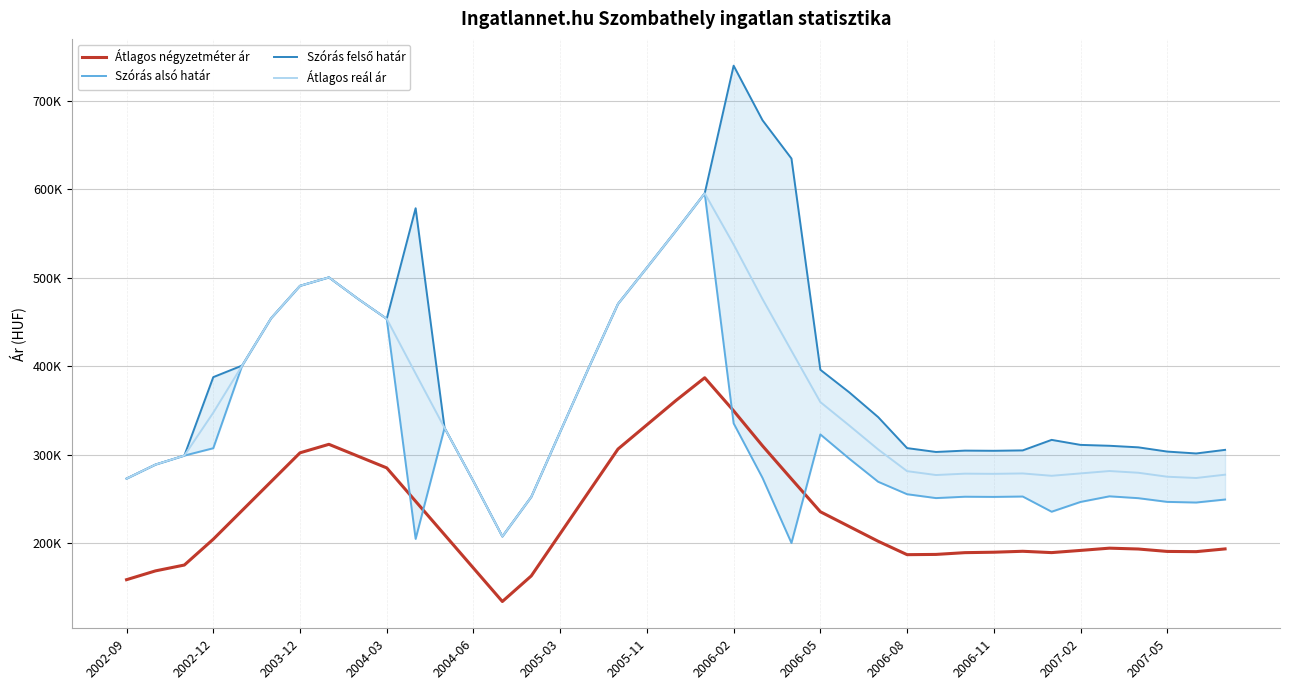

Which series changed the most between 2004-06 and 2006-05?

Szórás felső határ